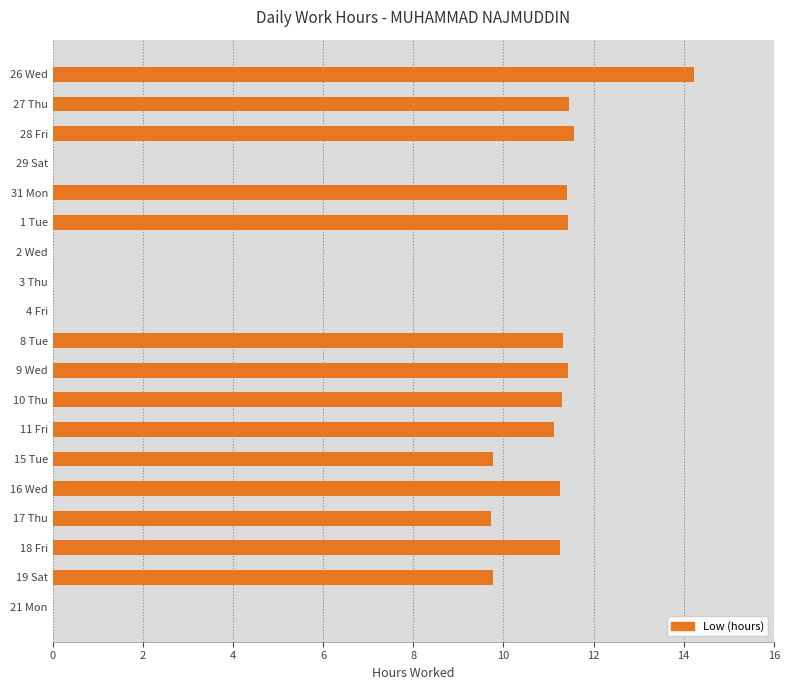

What is the sum of all values?

157.1